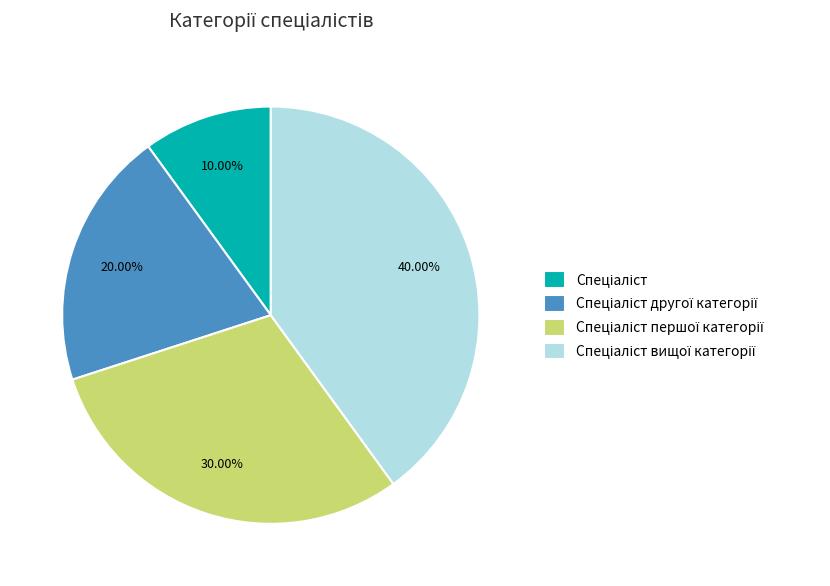

Is there any slice that represents more than half of the pie?

No